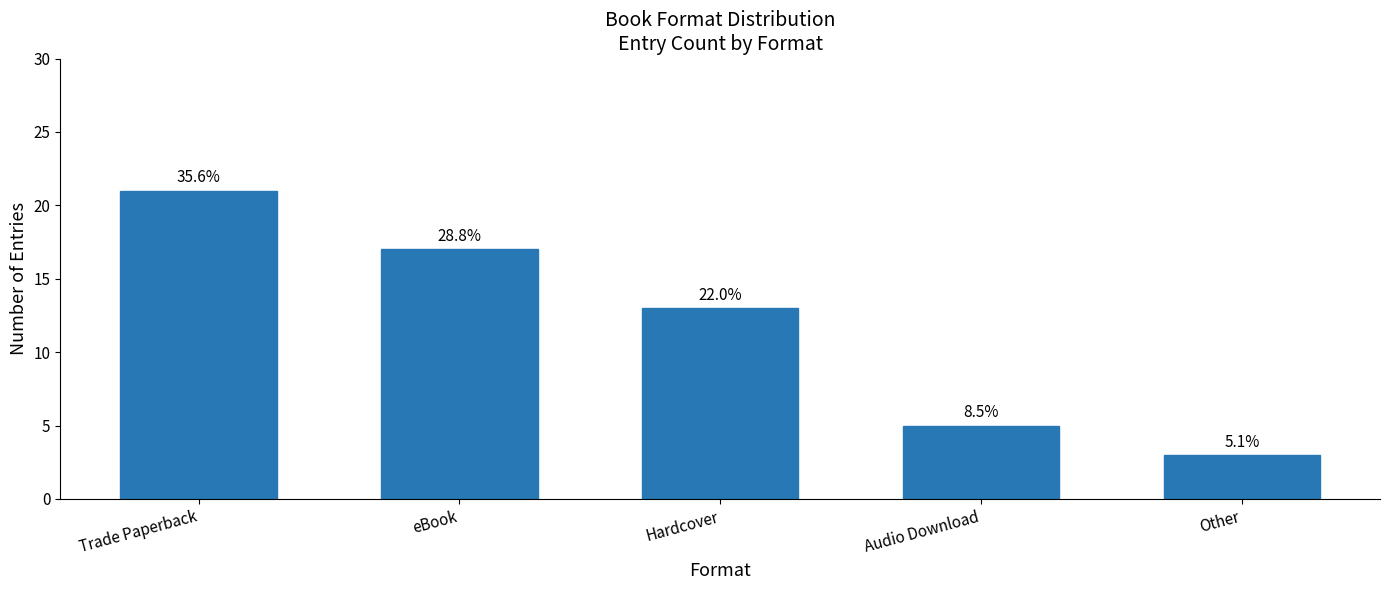

Where is the data nearest to the value 12?

Hardcover